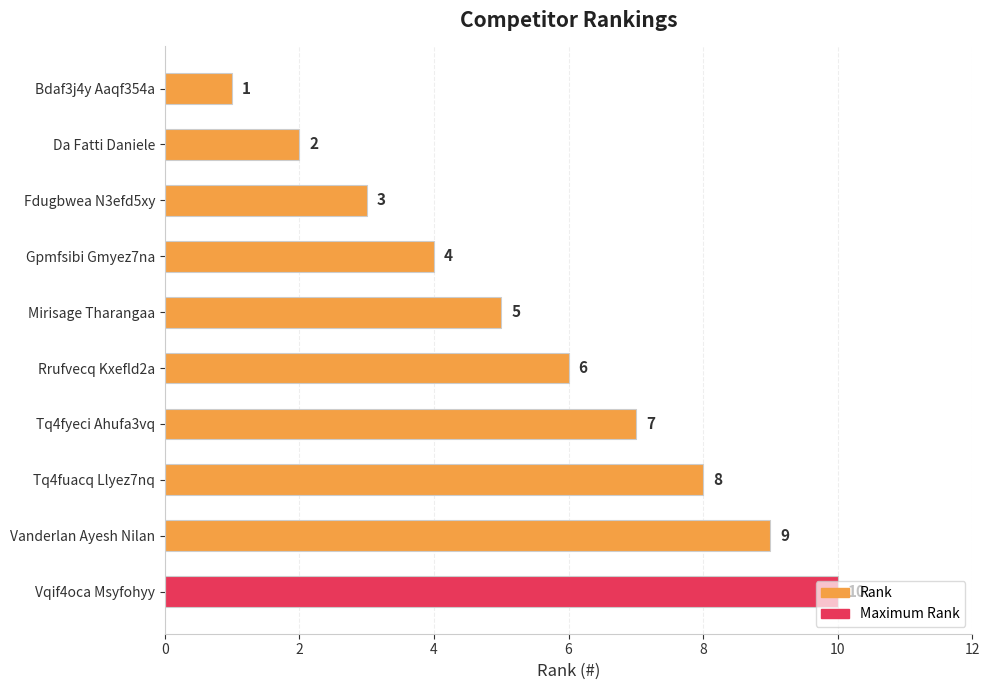

Is it true that the value at Tq4fyeci Ahufa3vq is 4?

False